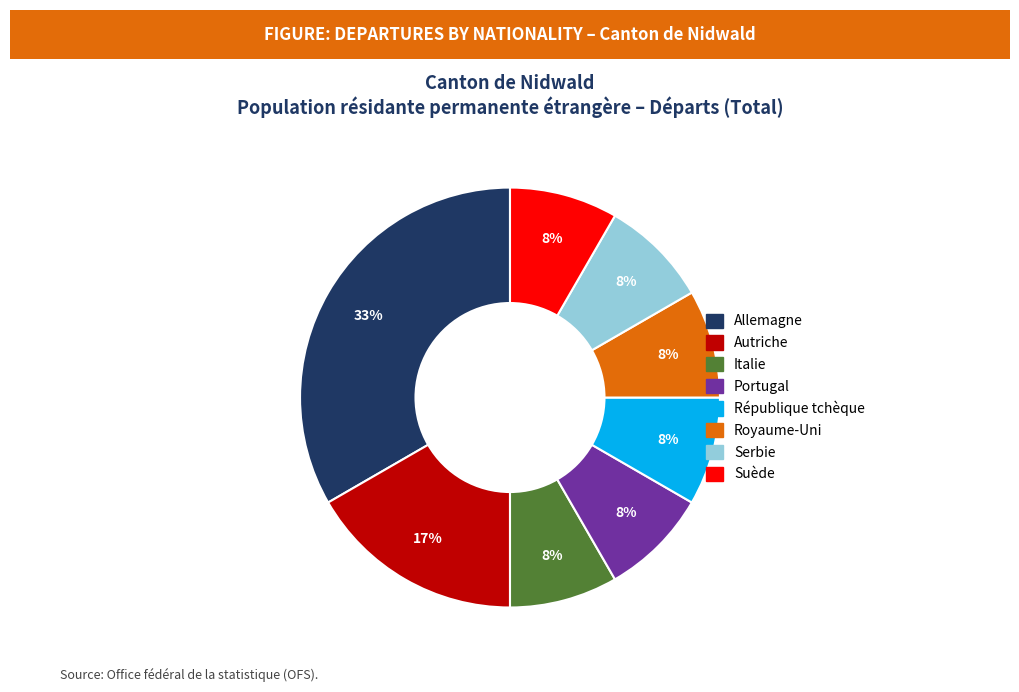

Do Italie and Autriche together represent more than half of the pie?

No